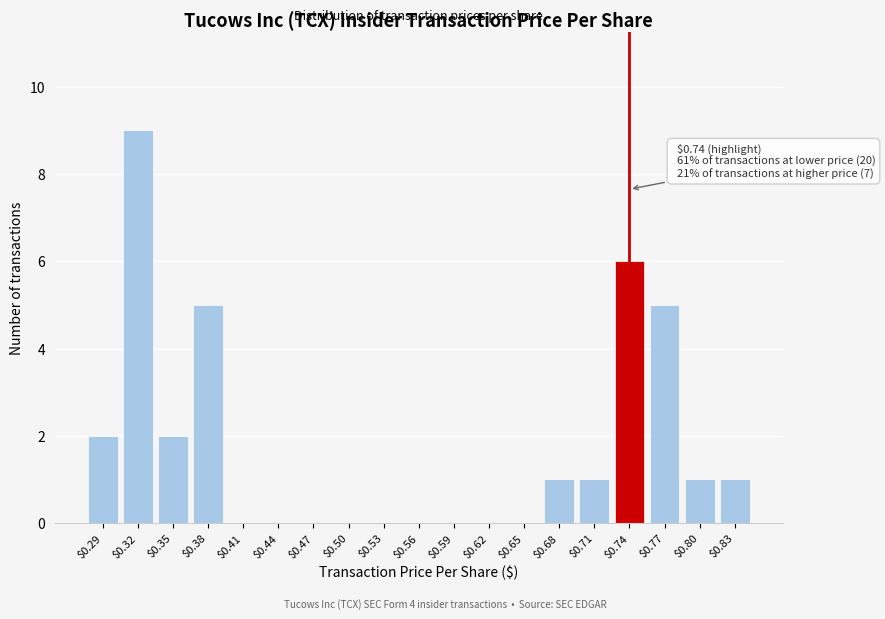

Which label corresponds to the largest value in the chart?

$0.32